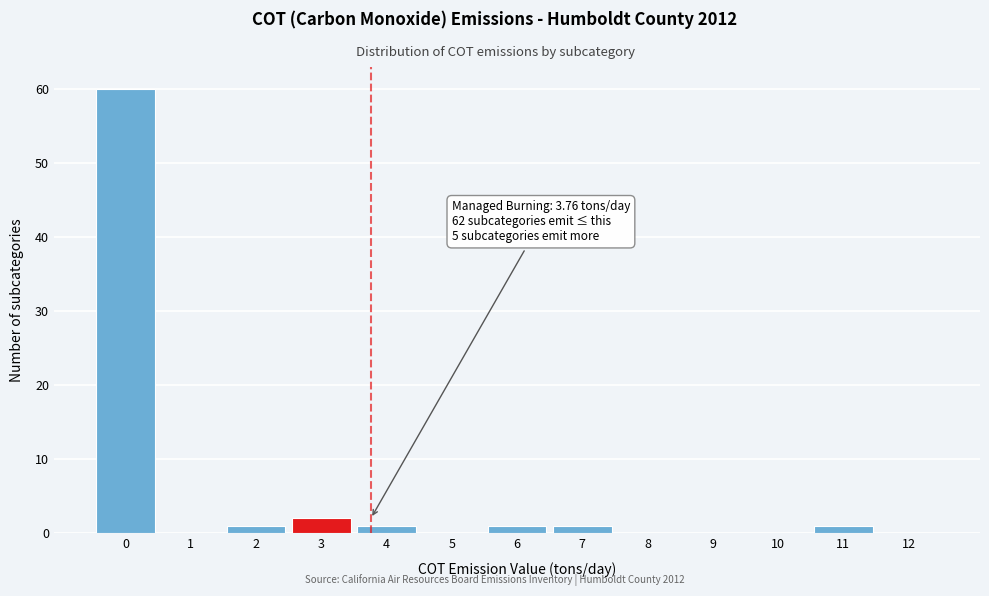

Reading left to right, list all the values displayed in this chart.

0=60	1=0	2=1	3=2	4=1	5=0	6=1	7=1	8=0	9=0	10=0	11=1	12=0